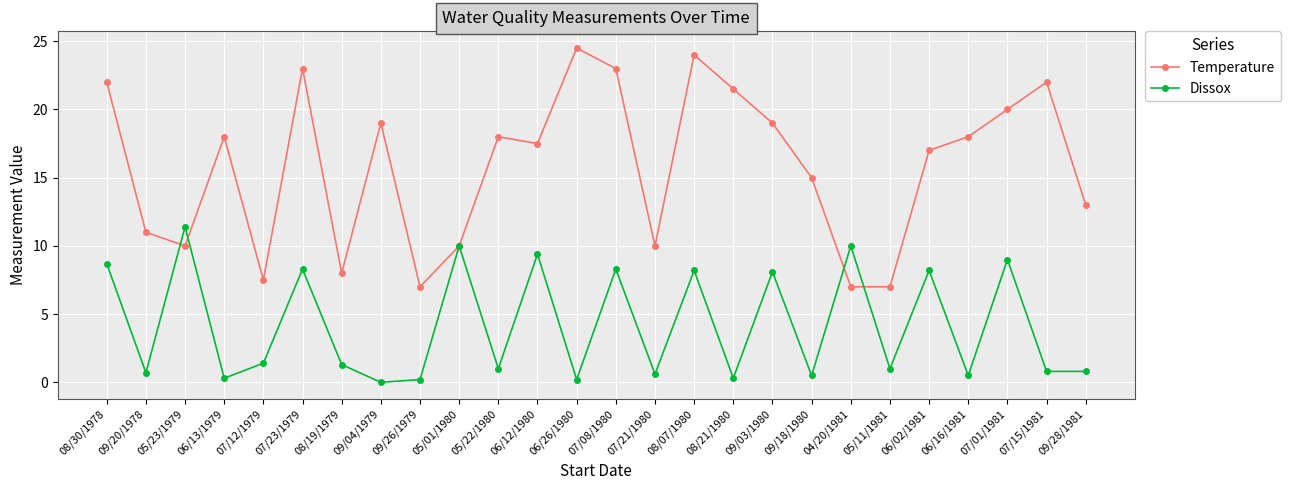

How many lines are shown in the chart?

2